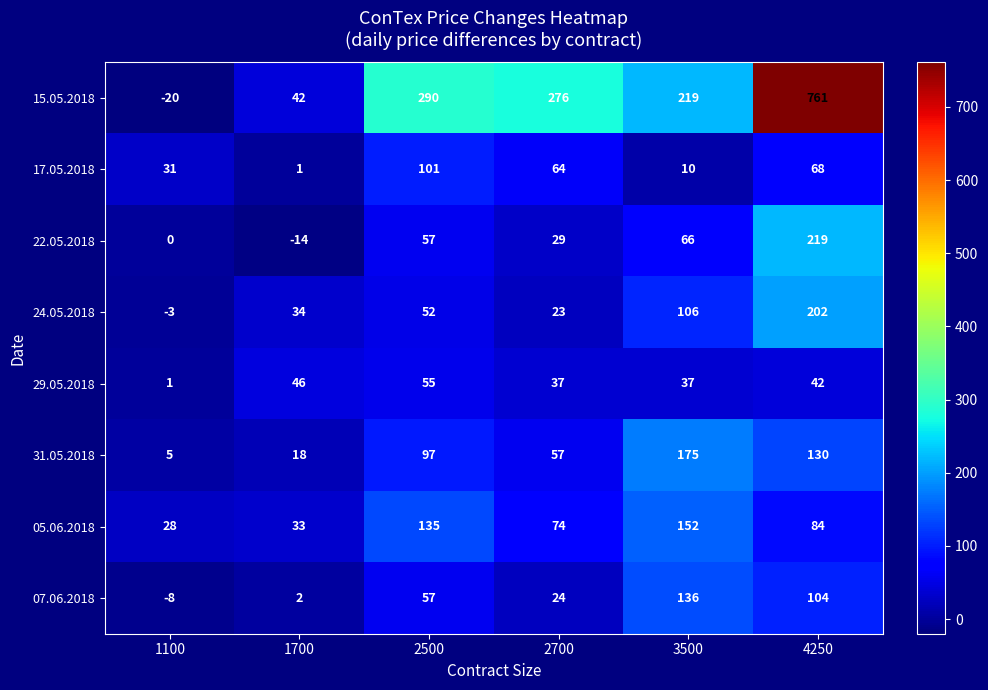

Between 2700 and 4250, which series saw the biggest shift?

15.05.2018